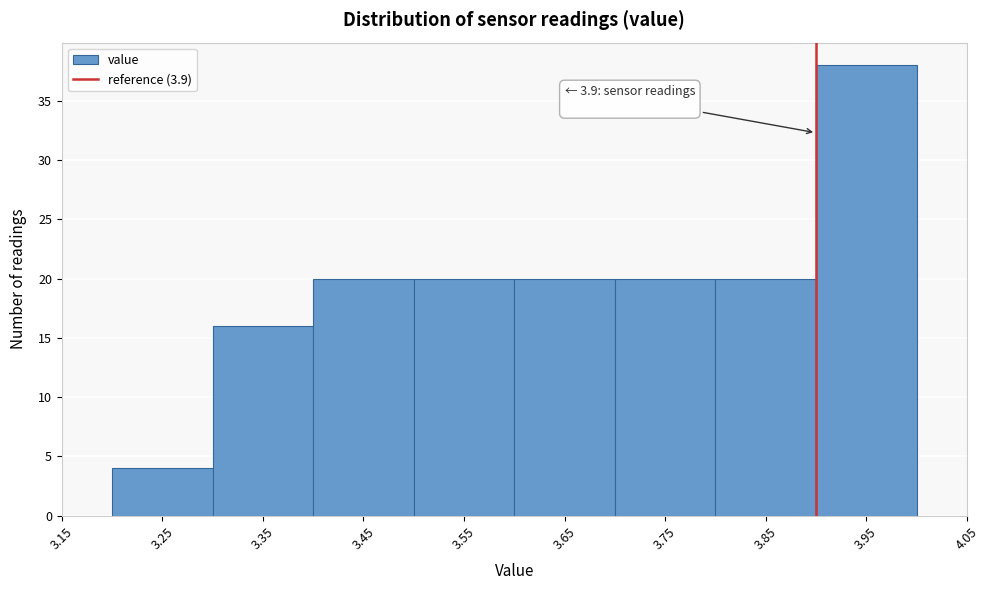

Which range on the x-axis has the tallest bar?

3.9 to 4.0